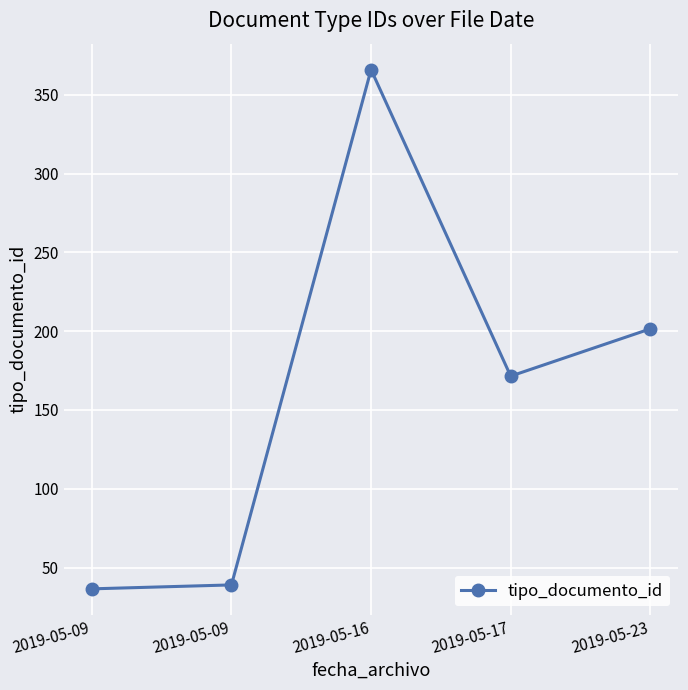

What is the ratio of the value at 2019-05-09 to the value at 2019-05-17?

0.2